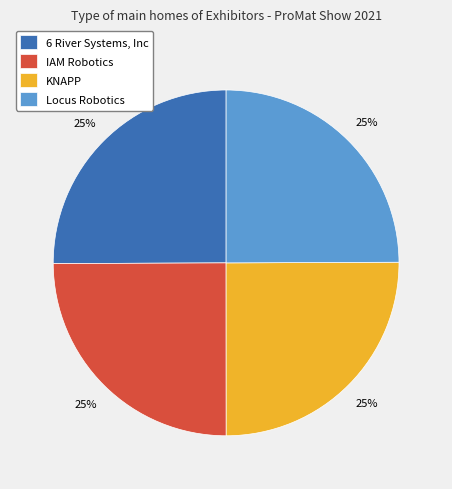

Is it true that IAM Robotics is 11% of the pie?

False